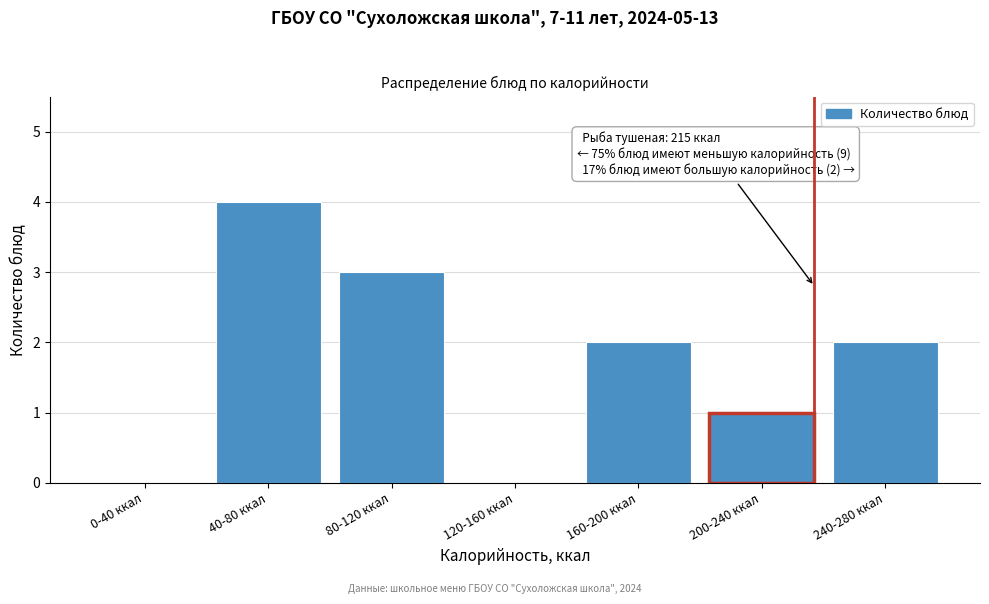

Reading left to right, list all the values displayed in this chart.

0-40 ккал=0	40-80 ккал=4	80-120 ккал=3	120-160 ккал=0	160-200 ккал=2	200-240 ккал=1	240-280 ккал=2